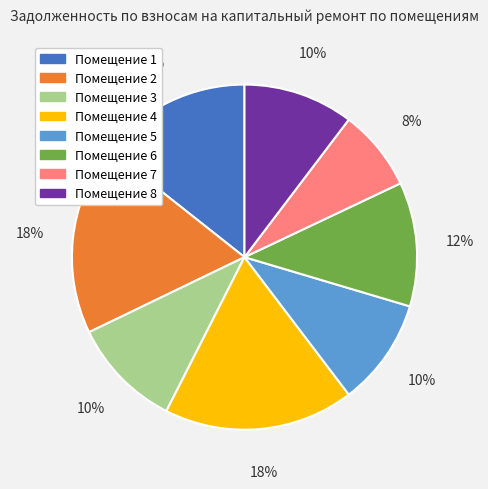

Between Помещение 4 and Помещение 8, which is larger?

Помещение 4